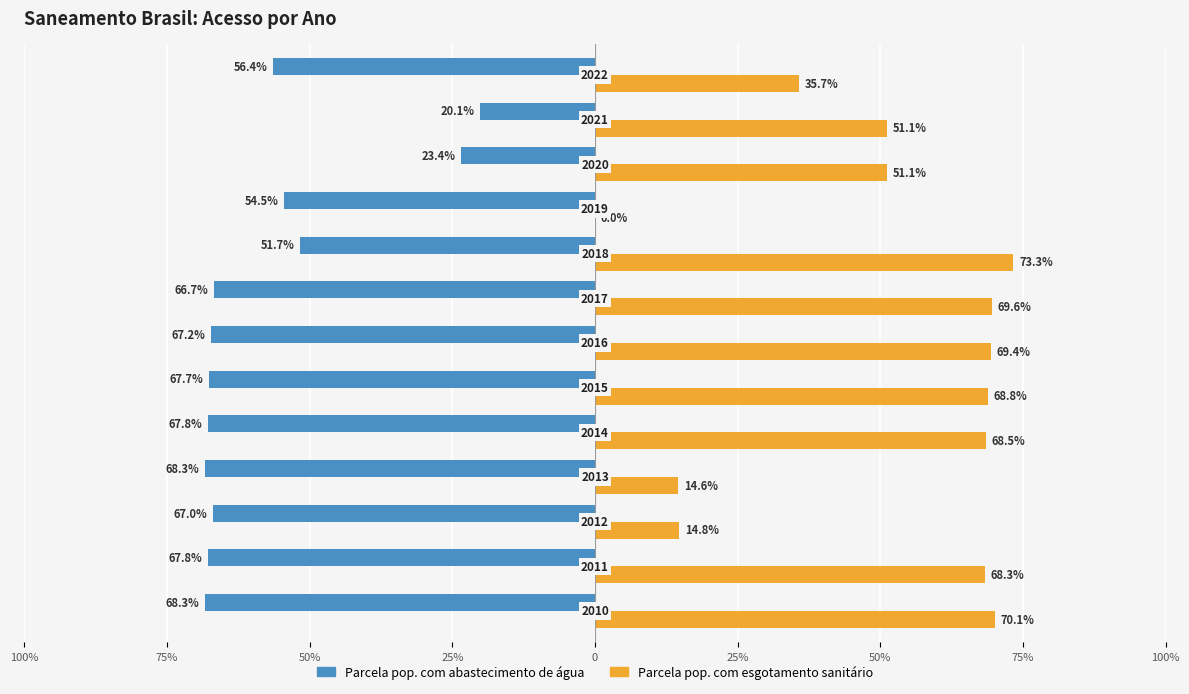

What are all the series names shown in the legend?

Parcela pop. com abastecimento de água, Parcela pop. com esgotamento sanitário